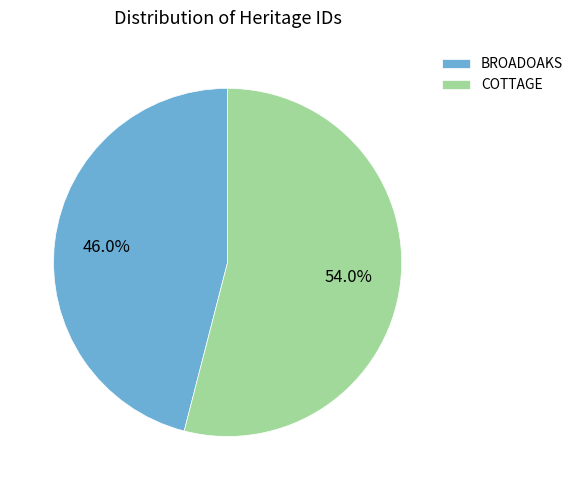

How many slices are in this pie chart?

2